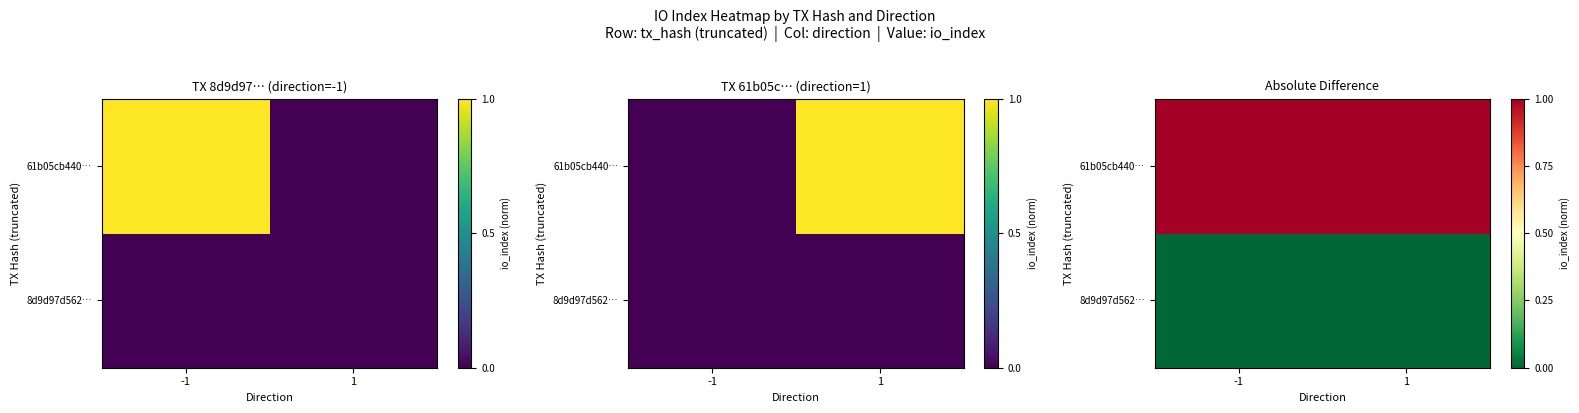

What is the total value across all series at 1?

1